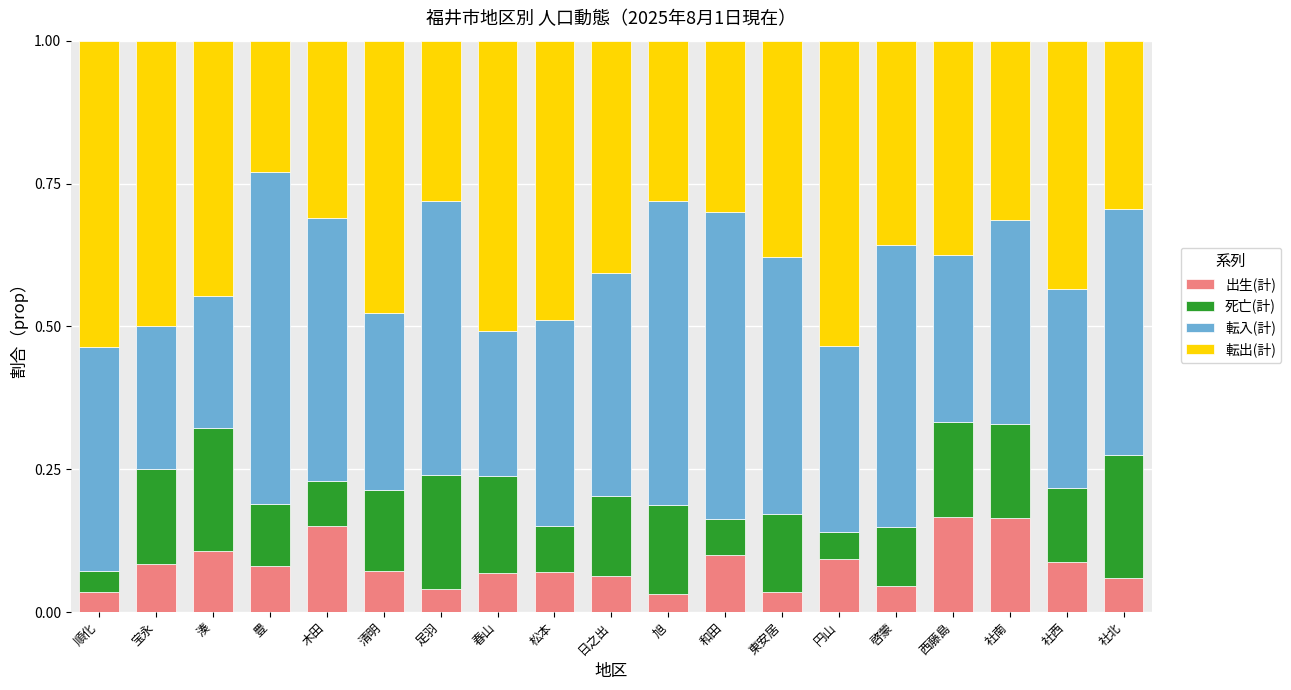

What is the total value across all series at 社南?

1.0